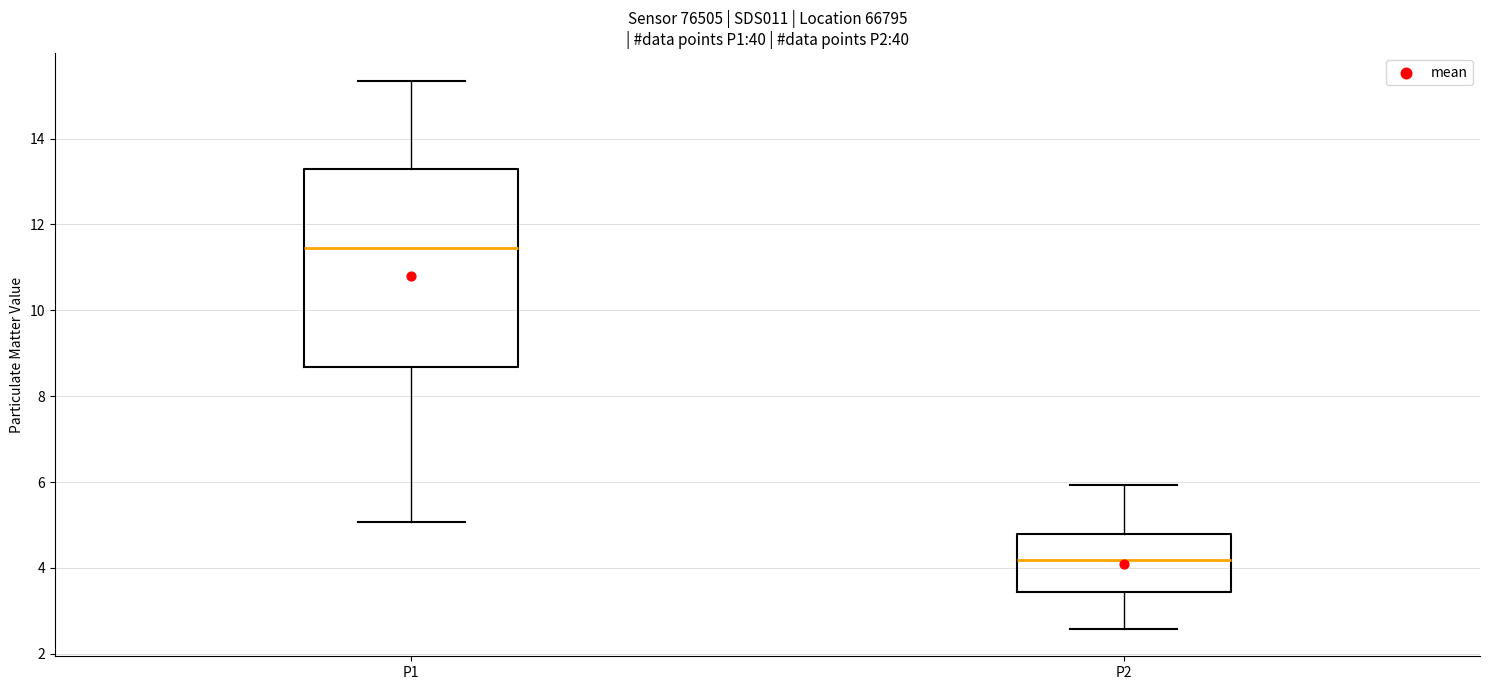

Reading left to right, transcribe this box plot: for each box, give where its median line is, the range the box spans, and where its two whiskers end, as read against the y-axis. The values are not printed on the chart, so give them approximately, as read against the axis.

P1: median 11.4, box 8.6 to 13.2, whiskers 5.0 to 15.4
P2: median 4.2, box 3.4 to 4.8, whiskers 2.6 to 6.0